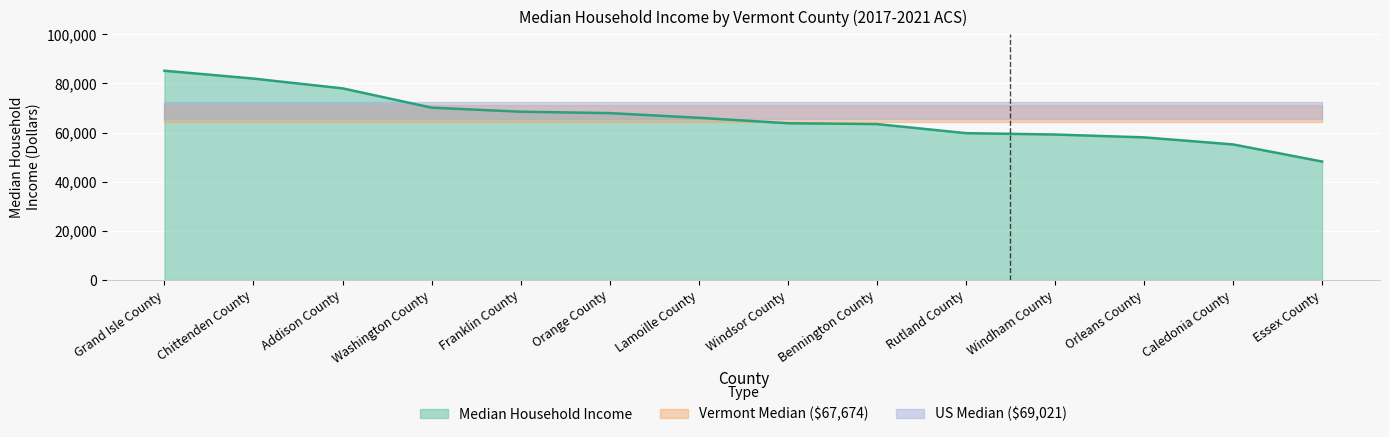

Rank the categories by value from highest to lowest.

Grand Isle County, Chittenden County, Addison County, Washington County, Franklin County, Orange County, Lamoille County, Windsor County, Bennington County, Rutland County, Windham County, Orleans County, Caledonia County, Essex County